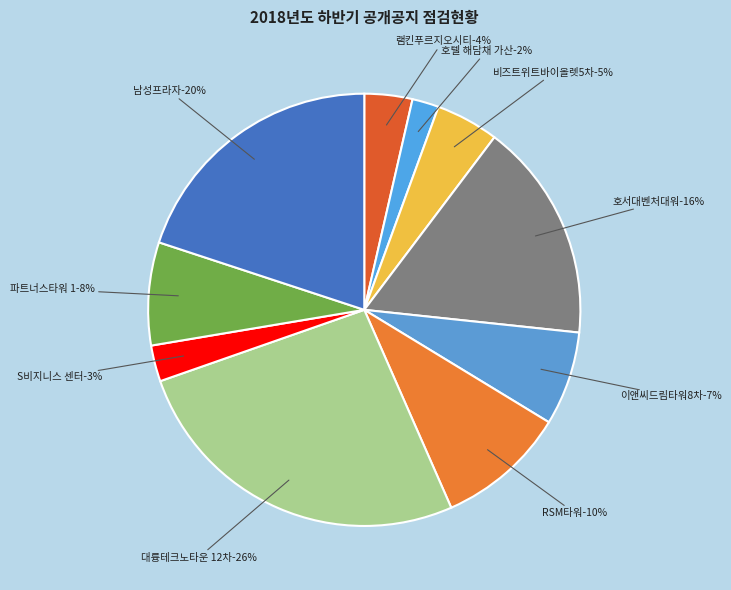

What is the smallest slice in the pie chart?

호텔 해담채 가산